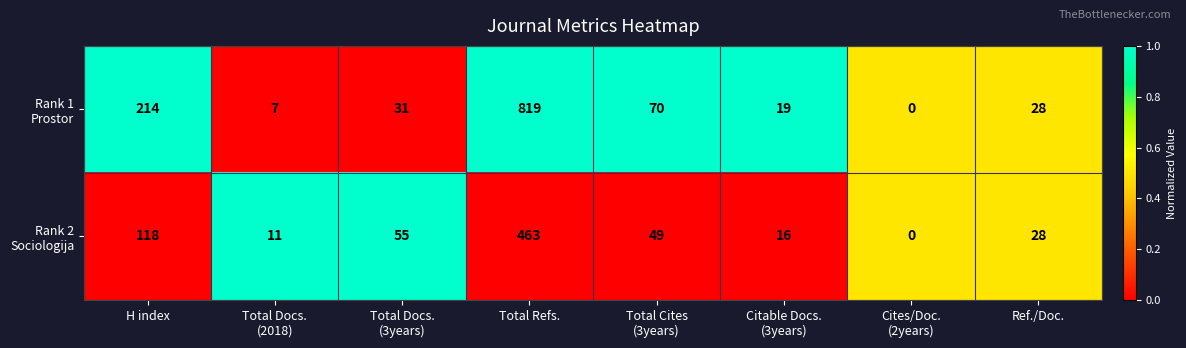

How many data points does each series have?

8